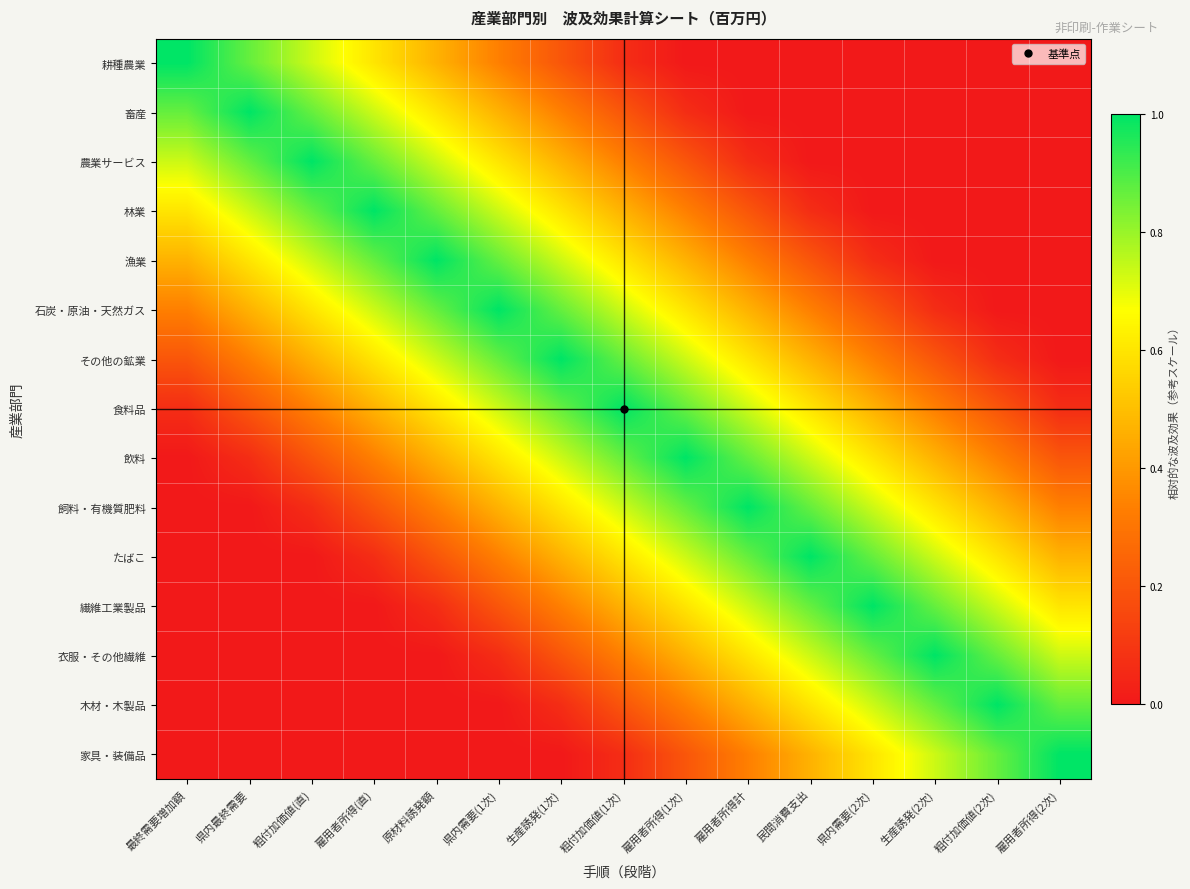

Reading right to left, list all the values displayed in this chart.

耕種農業: 雇用者所得(2次)=0.0	粗付加価値(2次)=0.0	生産誘発(2次)=0.0	県内需要(2次)=0.0	民間消費支出=0.0	雇用者所得計=0.0	雇用者所得(1次)=0.0	粗付加価値(1次)=0.1	生産誘発(1次)=0.2	県内需要(1次)=0.3	原材料誘発額=0.5	雇用者所得(直)=0.6	粗付加価値(直)=0.7	県内最終需要=0.9	最終需要増加額=1.0
畜産: 雇用者所得(2次)=0.0	粗付加価値(2次)=0.0	生産誘発(2次)=0.0	県内需要(2次)=0.0	民間消費支出=0.0	雇用者所得計=0.0	雇用者所得(1次)=0.1	粗付加価値(1次)=0.2	生産誘発(1次)=0.3	県内需要(1次)=0.5	原材料誘発額=0.6	雇用者所得(直)=0.7	粗付加価値(直)=0.9	県内最終需要=1.0	最終需要増加額=0.9
農業サービス: 雇用者所得(2次)=0.0	粗付加価値(2次)=0.0	生産誘発(2次)=0.0	県内需要(2次)=0.0	民間消費支出=0.0	雇用者所得計=0.1	雇用者所得(1次)=0.2	粗付加価値(1次)=0.3	生産誘発(1次)=0.5	県内需要(1次)=0.6	原材料誘発額=0.7	雇用者所得(直)=0.9	粗付加価値(直)=1.0	県内最終需要=0.9	最終需要増加額=0.7
林業: 雇用者所得(2次)=0.0	粗付加価値(2次)=0.0	生産誘発(2次)=0.0	県内需要(2次)=0.0	民間消費支出=0.1	雇用者所得計=0.2	雇用者所得(1次)=0.3	粗付加価値(1次)=0.5	生産誘発(1次)=0.6	県内需要(1次)=0.7	原材料誘発額=0.9	雇用者所得(直)=1.0	粗付加価値(直)=0.9	県内最終需要=0.7	最終需要増加額=0.6
漁業: 雇用者所得(2次)=0.0	粗付加価値(2次)=0.0	生産誘発(2次)=0.0	県内需要(2次)=0.1	民間消費支出=0.2	雇用者所得計=0.3	雇用者所得(1次)=0.5	粗付加価値(1次)=0.6	生産誘発(1次)=0.7	県内需要(1次)=0.9	原材料誘発額=1.0	雇用者所得(直)=0.9	粗付加価値(直)=0.7	県内最終需要=0.6	最終需要増加額=0.5
石炭・原油・天然ガス: 雇用者所得(2次)=0.0	粗付加価値(2次)=0.0	生産誘発(2次)=0.1	県内需要(2次)=0.2	民間消費支出=0.3	雇用者所得計=0.5	雇用者所得(1次)=0.6	粗付加価値(1次)=0.7	生産誘発(1次)=0.9	県内需要(1次)=1.0	原材料誘発額=0.9	雇用者所得(直)=0.7	粗付加価値(直)=0.6	県内最終需要=0.5	最終需要増加額=0.3
その他の鉱業: 雇用者所得(2次)=0.0	粗付加価値(2次)=0.1	生産誘発(2次)=0.2	県内需要(2次)=0.3	民間消費支出=0.5	雇用者所得計=0.6	雇用者所得(1次)=0.7	粗付加価値(1次)=0.9	生産誘発(1次)=1.0	県内需要(1次)=0.9	原材料誘発額=0.7	雇用者所得(直)=0.6	粗付加価値(直)=0.5	県内最終需要=0.3	最終需要増加額=0.2
食料品: 雇用者所得(2次)=0.1	粗付加価値(2次)=0.2	生産誘発(2次)=0.3	県内需要(2次)=0.5	民間消費支出=0.6	雇用者所得計=0.7	雇用者所得(1次)=0.9	粗付加価値(1次)=1.0	生産誘発(1次)=0.9	県内需要(1次)=0.7	原材料誘発額=0.6	雇用者所得(直)=0.5	粗付加価値(直)=0.3	県内最終需要=0.2	最終需要増加額=0.1
飲料: 雇用者所得(2次)=0.2	粗付加価値(2次)=0.3	生産誘発(2次)=0.5	県内需要(2次)=0.6	民間消費支出=0.7	雇用者所得計=0.9	雇用者所得(1次)=1.0	粗付加価値(1次)=0.9	生産誘発(1次)=0.7	県内需要(1次)=0.6	原材料誘発額=0.5	雇用者所得(直)=0.3	粗付加価値(直)=0.2	県内最終需要=0.1	最終需要増加額=0.0
飼料・有機質肥料: 雇用者所得(2次)=0.3	粗付加価値(2次)=0.5	生産誘発(2次)=0.6	県内需要(2次)=0.7	民間消費支出=0.9	雇用者所得計=1.0	雇用者所得(1次)=0.9	粗付加価値(1次)=0.7	生産誘発(1次)=0.6	県内需要(1次)=0.5	原材料誘発額=0.3	雇用者所得(直)=0.2	粗付加価値(直)=0.1	県内最終需要=0.0	最終需要増加額=0.0
たばこ: 雇用者所得(2次)=0.5	粗付加価値(2次)=0.6	生産誘発(2次)=0.7	県内需要(2次)=0.9	民間消費支出=1.0	雇用者所得計=0.9	雇用者所得(1次)=0.7	粗付加価値(1次)=0.6	生産誘発(1次)=0.5	県内需要(1次)=0.3	原材料誘発額=0.2	雇用者所得(直)=0.1	粗付加価値(直)=0.0	県内最終需要=0.0	最終需要増加額=0.0
繊維工業製品: 雇用者所得(2次)=0.6	粗付加価値(2次)=0.7	生産誘発(2次)=0.9	県内需要(2次)=1.0	民間消費支出=0.9	雇用者所得計=0.7	雇用者所得(1次)=0.6	粗付加価値(1次)=0.5	生産誘発(1次)=0.3	県内需要(1次)=0.2	原材料誘発額=0.1	雇用者所得(直)=0.0	粗付加価値(直)=0.0	県内最終需要=0.0	最終需要増加額=0.0
衣服・その他繊維: 雇用者所得(2次)=0.7	粗付加価値(2次)=0.9	生産誘発(2次)=1.0	県内需要(2次)=0.9	民間消費支出=0.7	雇用者所得計=0.6	雇用者所得(1次)=0.5	粗付加価値(1次)=0.3	生産誘発(1次)=0.2	県内需要(1次)=0.1	原材料誘発額=0.0	雇用者所得(直)=0.0	粗付加価値(直)=0.0	県内最終需要=0.0	最終需要増加額=0.0
木材・木製品: 雇用者所得(2次)=0.9	粗付加価値(2次)=1.0	生産誘発(2次)=0.9	県内需要(2次)=0.7	民間消費支出=0.6	雇用者所得計=0.5	雇用者所得(1次)=0.3	粗付加価値(1次)=0.2	生産誘発(1次)=0.1	県内需要(1次)=0.0	原材料誘発額=0.0	雇用者所得(直)=0.0	粗付加価値(直)=0.0	県内最終需要=0.0	最終需要増加額=0.0
家具・装備品: 雇用者所得(2次)=1.0	粗付加価値(2次)=0.9	生産誘発(2次)=0.7	県内需要(2次)=0.6	民間消費支出=0.5	雇用者所得計=0.3	雇用者所得(1次)=0.2	粗付加価値(1次)=0.1	生産誘発(1次)=0.0	県内需要(1次)=0.0	原材料誘発額=0.0	雇用者所得(直)=0.0	粗付加価値(直)=0.0	県内最終需要=0.0	最終需要増加額=0.0